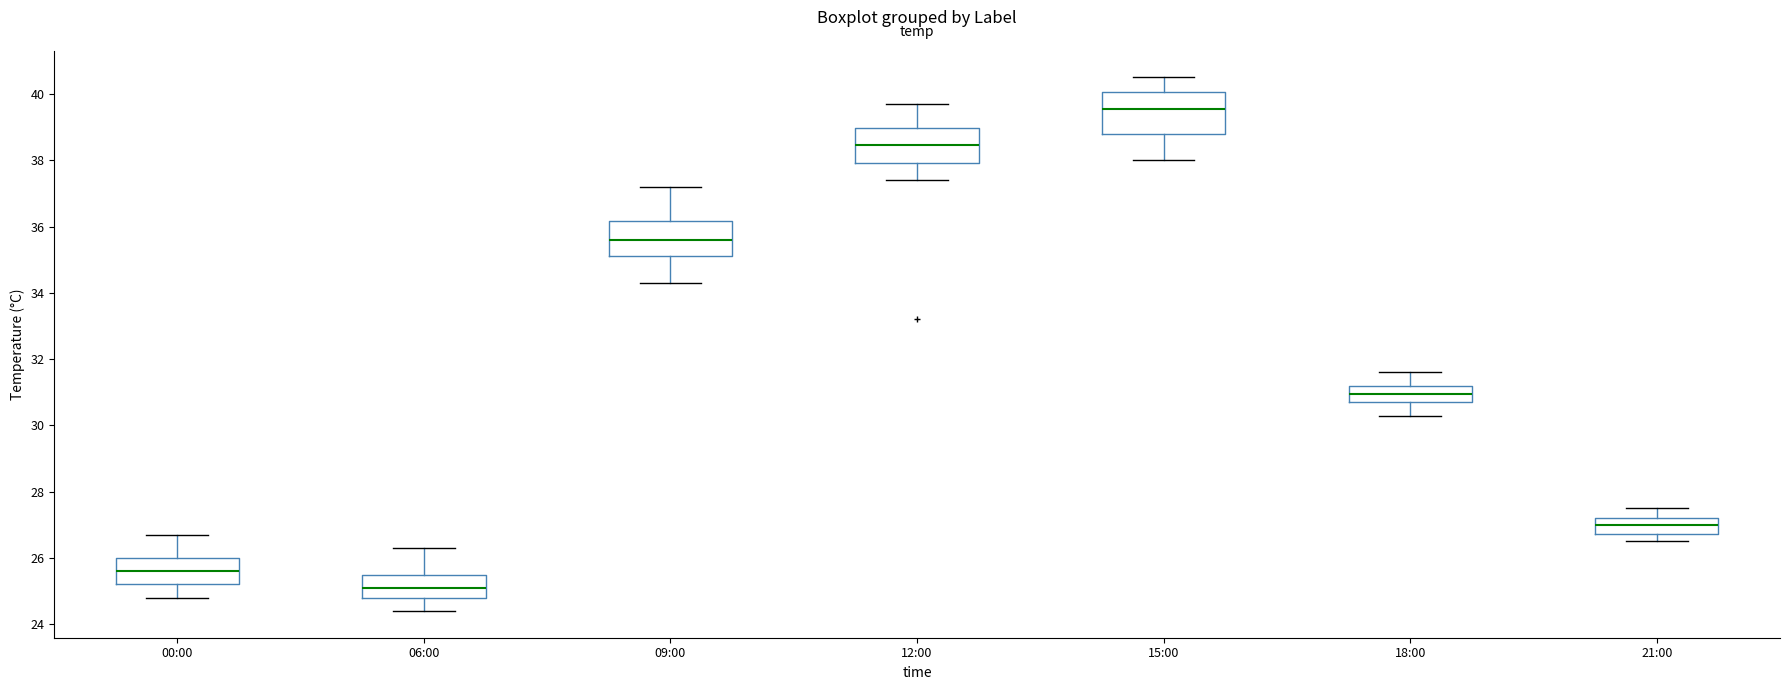

Reading left to right, read every box against the y-axis: the position of its median line, the range the box covers, and the ends of its whiskers. The values are not printed on the chart, so give them approximately, as read against the axis.

00:00: median 25.6, box 25.2 to 26.0, whiskers 24.8 to 26.8
06:00: median 25.2, box 24.8 to 25.4, whiskers 24.4 to 26.4
09:00: median 35.6, box 35.2 to 36.2, whiskers 34.4 to 37.2
12:00: median 38.4, box 38.0 to 39.0, whiskers 37.4 to 39.8
15:00: median 39.6, box 38.8 to 40.0, whiskers 38.0 to 40.6
18:00: median 31.0, box 30.8 to 31.2, whiskers 30.4 to 31.6
21:00: median 27.0, box 26.8 to 27.2, whiskers 26.6 to 27.6